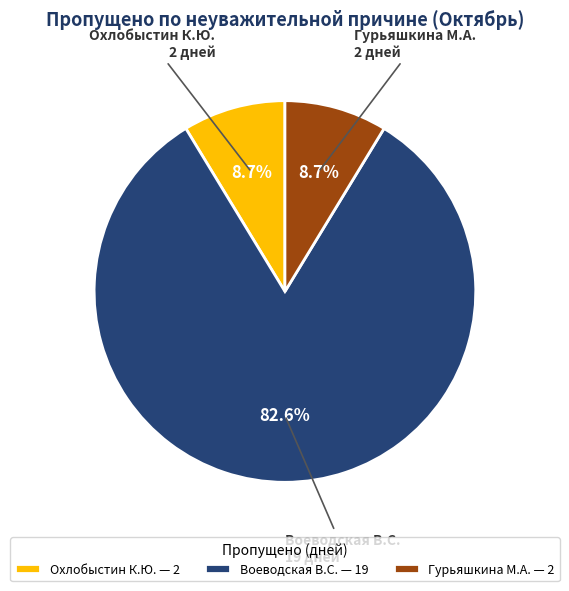

How many segments does this pie chart have?

3